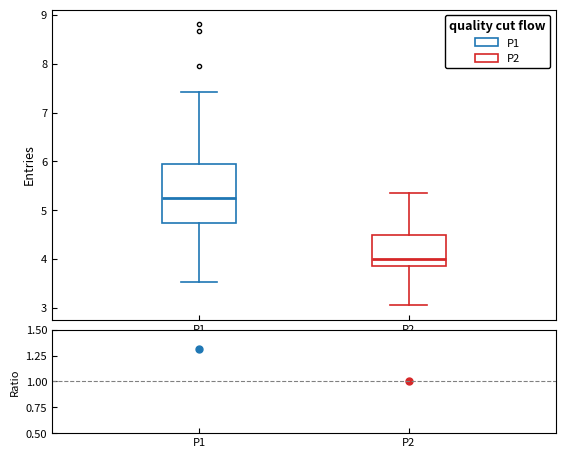

Where does the upper whisker of the box for P1 end on the y-axis? The values are not printed on the chart, so give them approximately, as read against the axis.

7.4